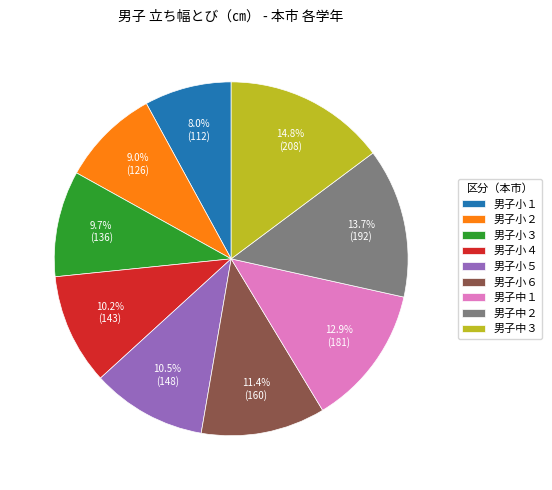

Which has a higher value, 男子中２ or 男子小３?

男子中２